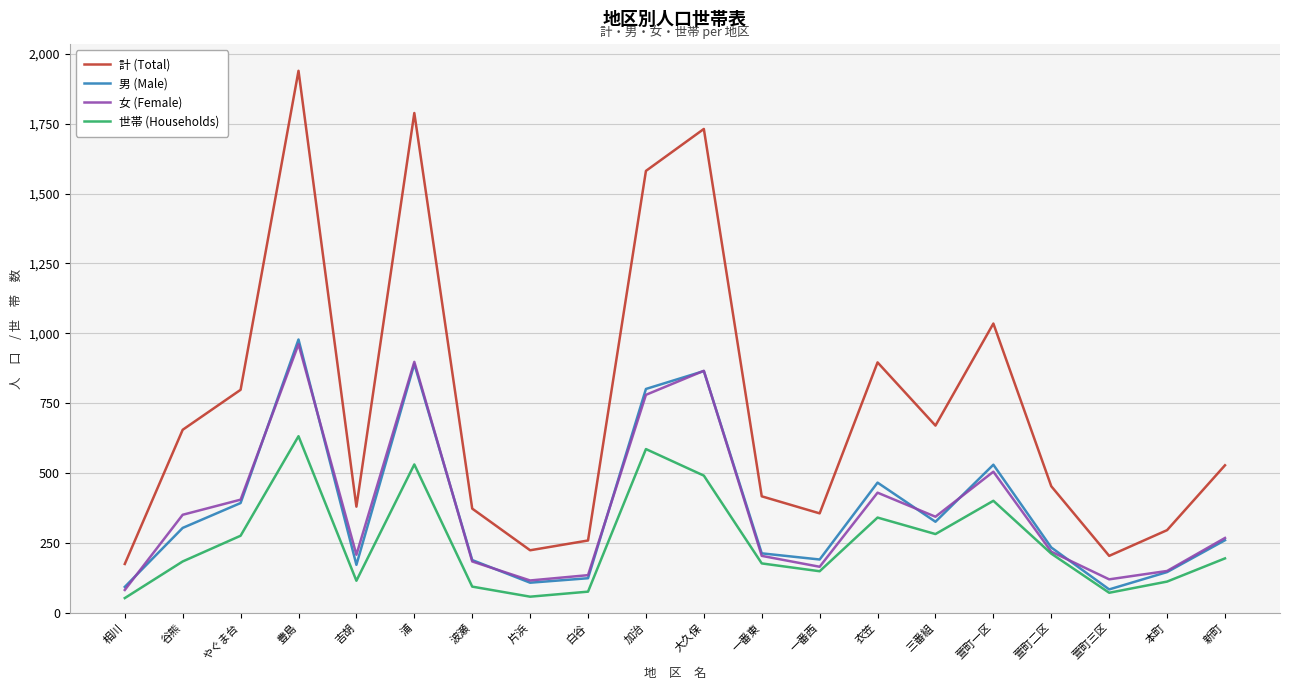

At which category is the sum across all series the highest?

豊島